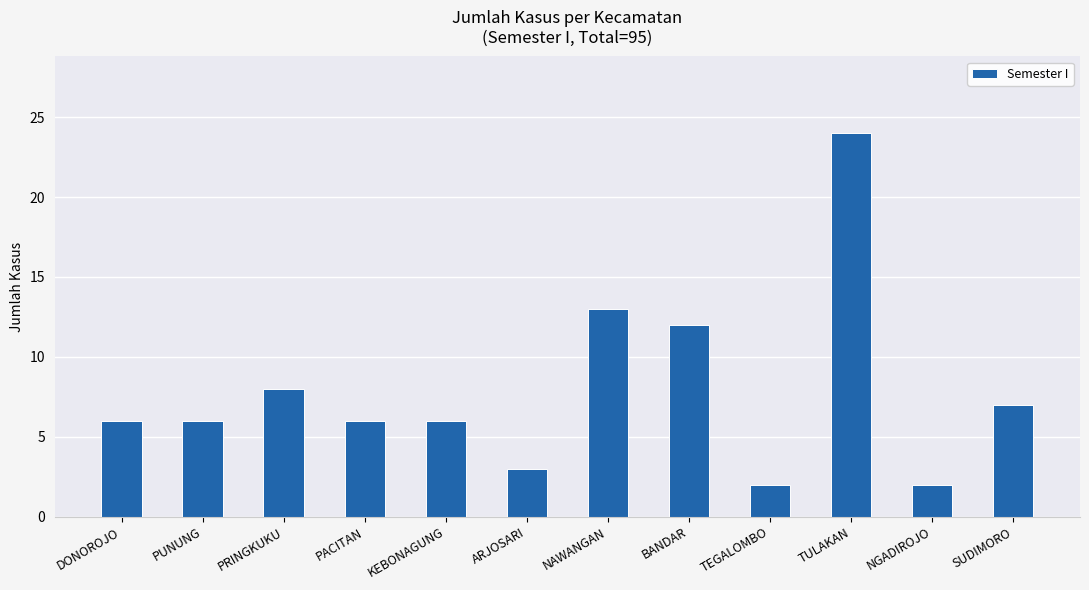

At which label is the value closest to 13?

NAWANGAN